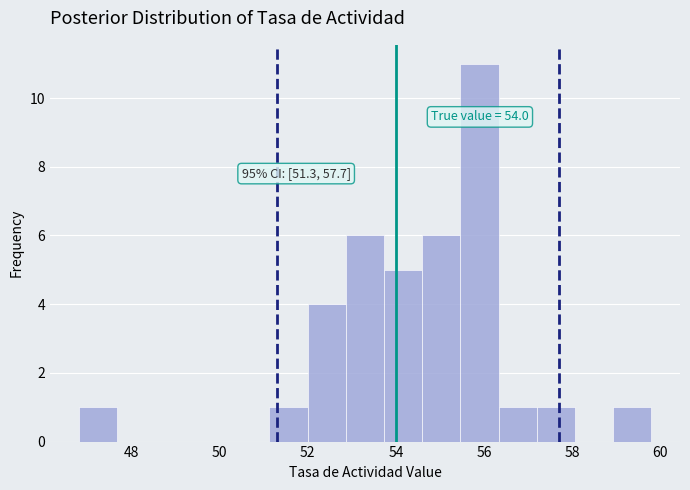

Which range on the x-axis has the tallest bar?

55.4 to 56.4